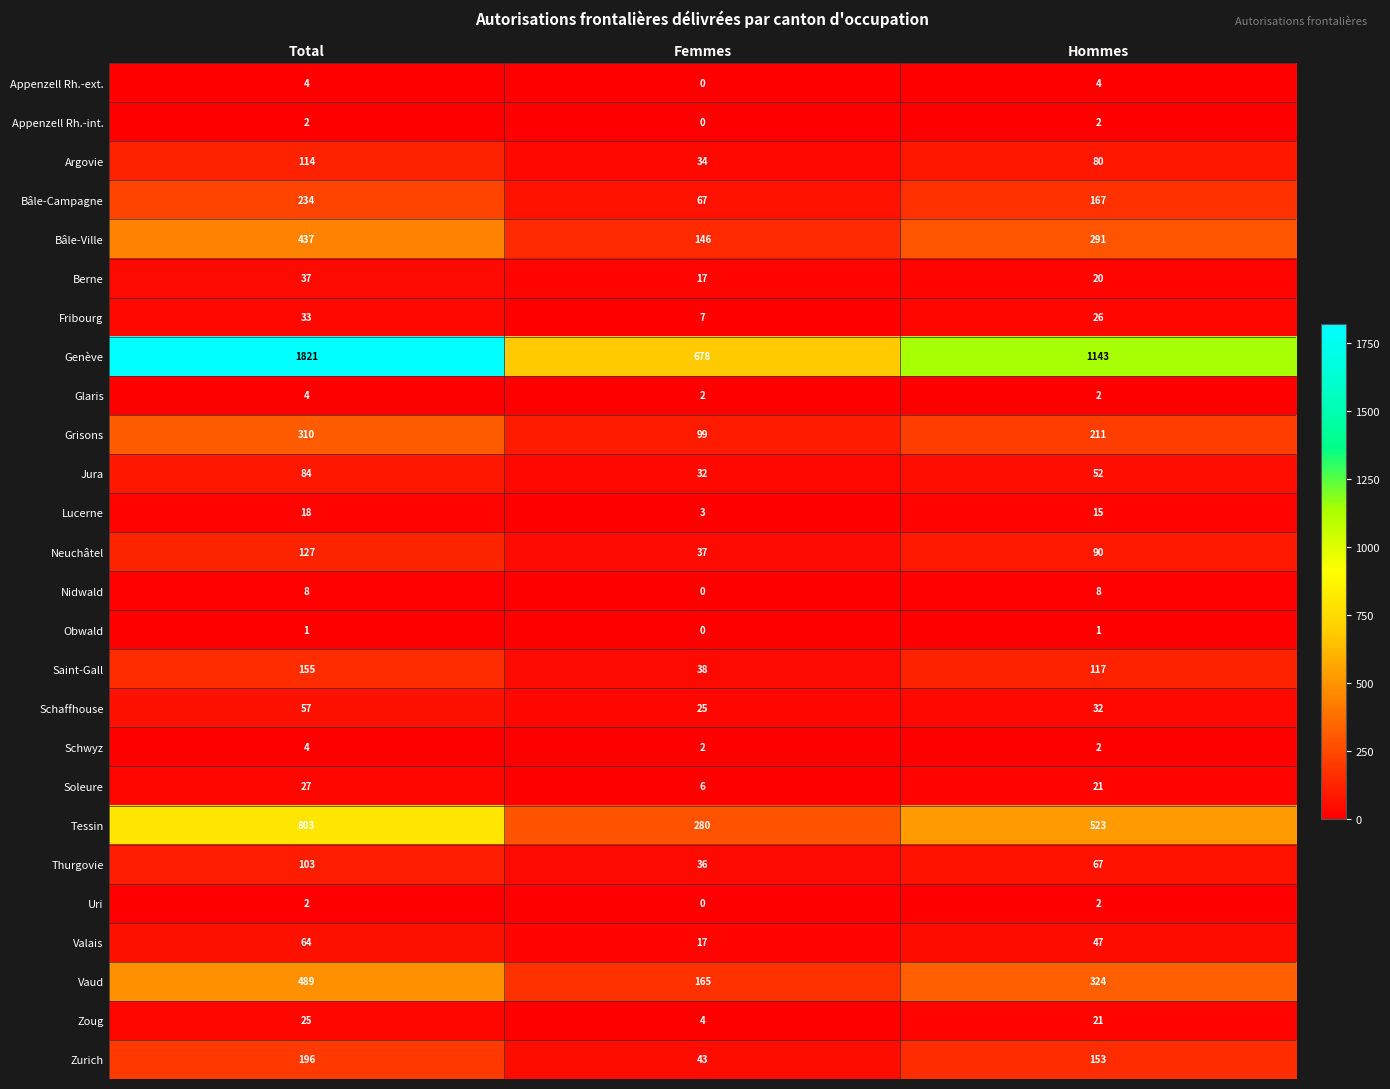

What is the approximate value of Appenzell Rh.-ext. at Total?

4